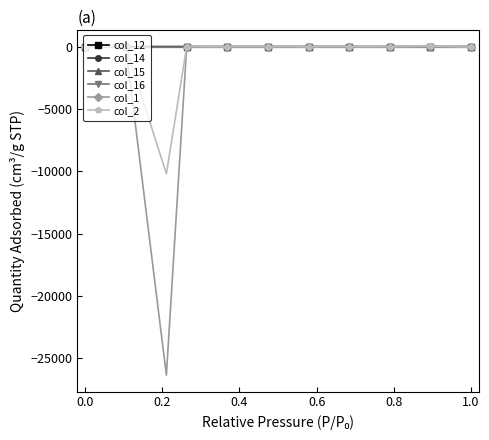

Which series has the widest spread of values?

col_1